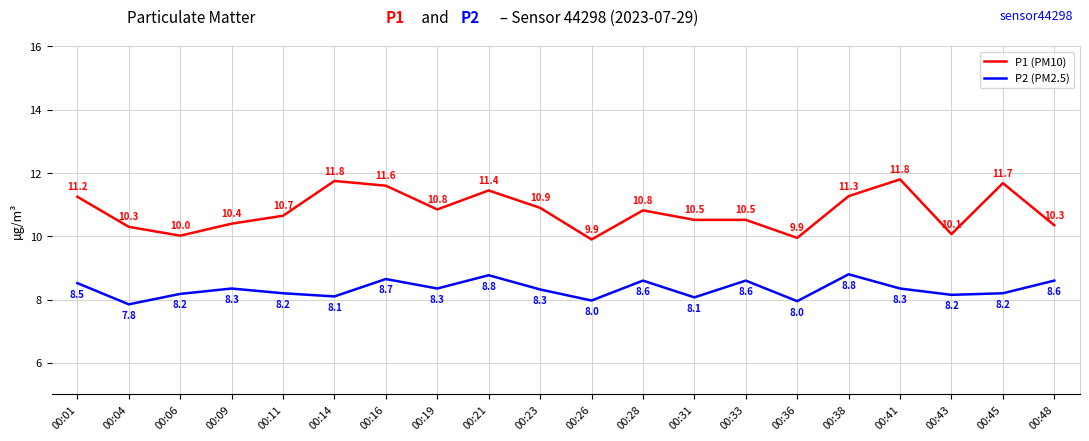

True or false: P2 (PM2.5) and P1 (PM10) intersect in this chart.

False